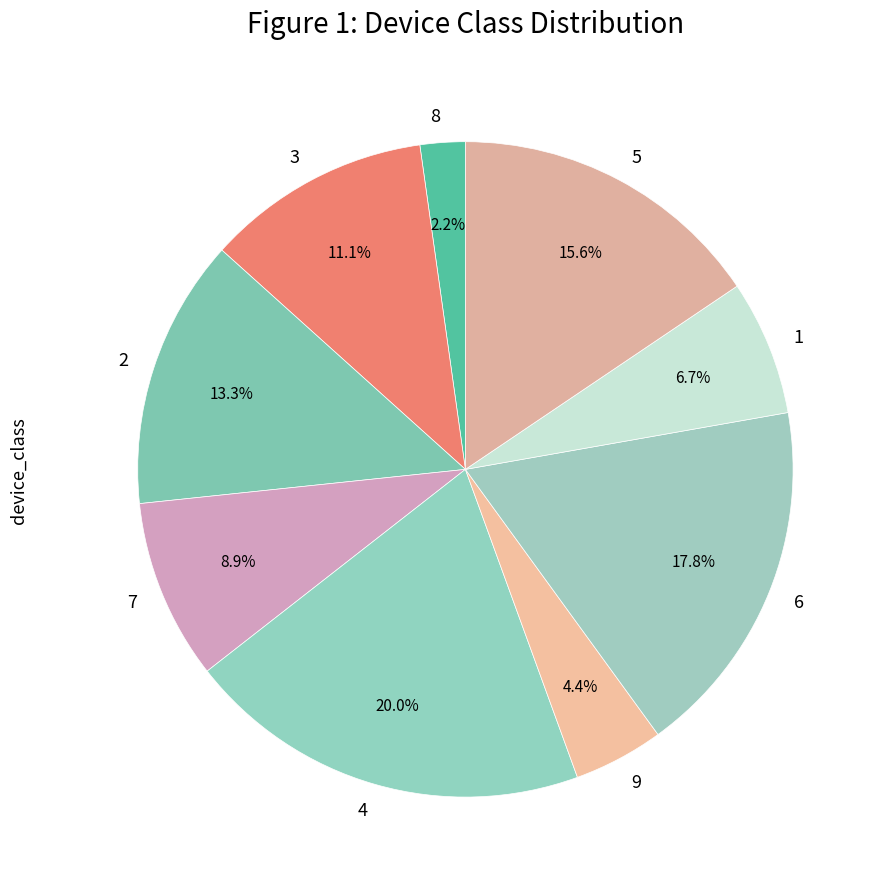

Is there a majority slice in this chart?

No